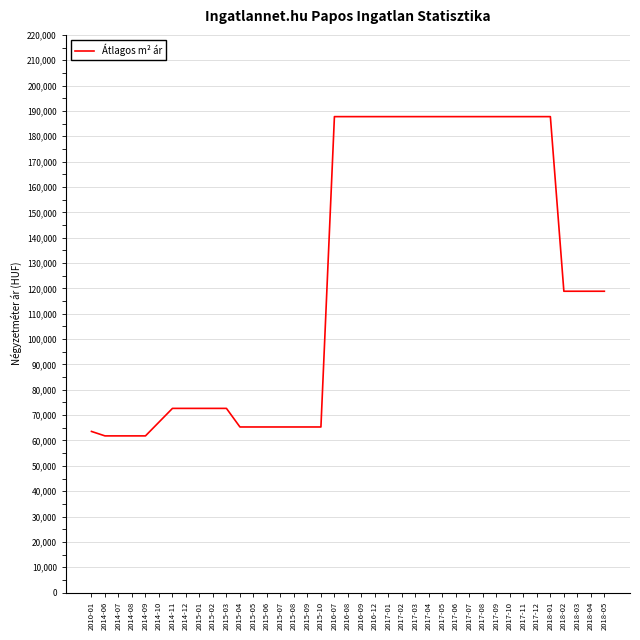

Is this an area chart (filled region under the line)?

No